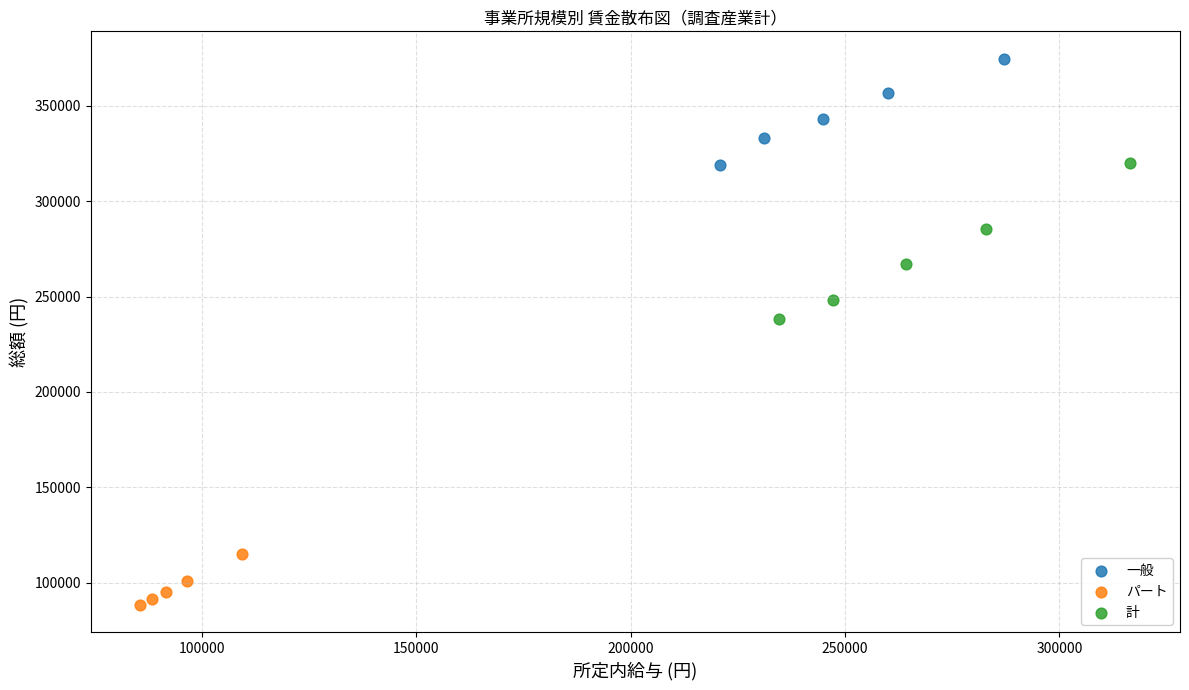

Which series reaches the minimum Y coordinate?

パート